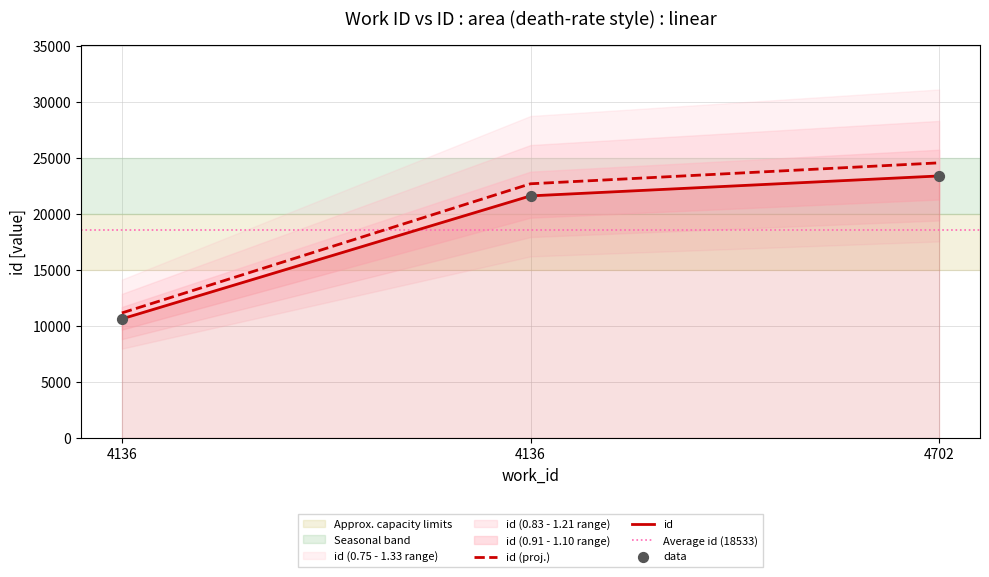

Approximately how many times larger is the value at 4136 compared to 4136?

0.5